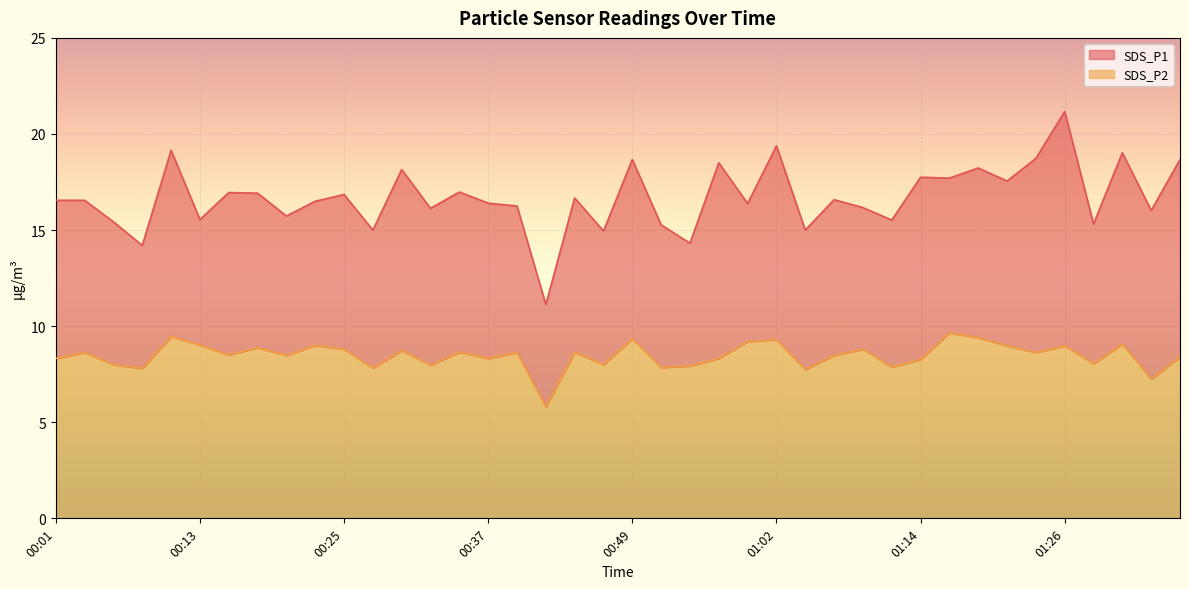

Count the number of categories in the chart.

40